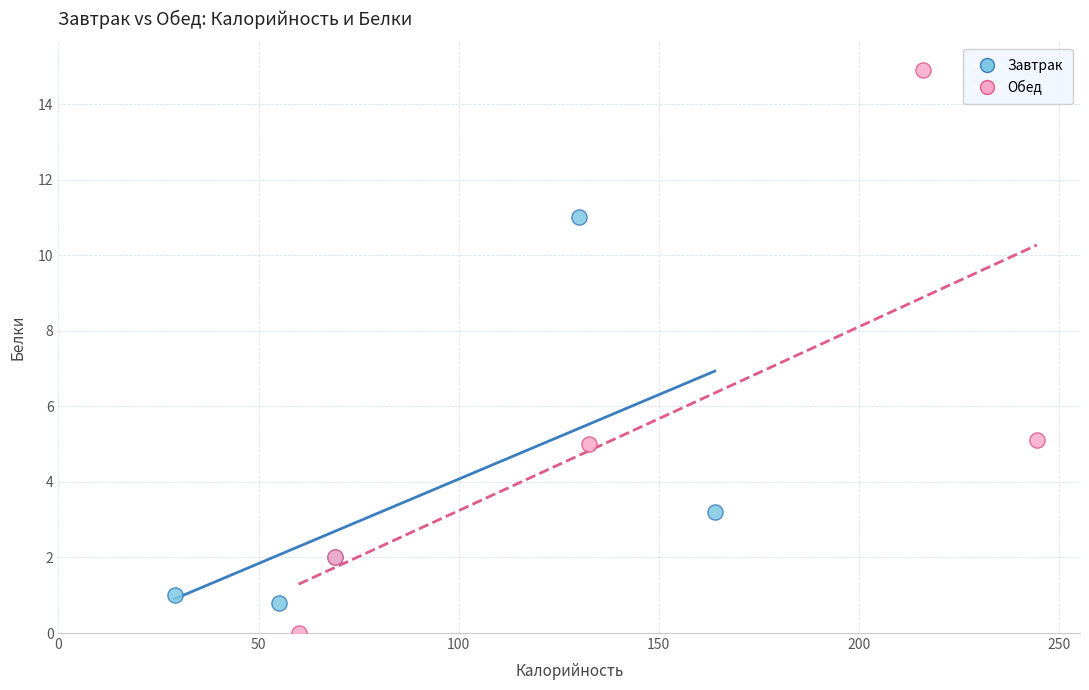

Which series reaches the maximum Y coordinate?

Обед